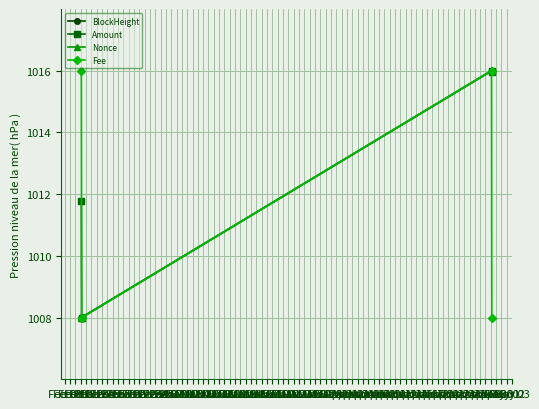

What is the sum of all Amount values?

4051.7